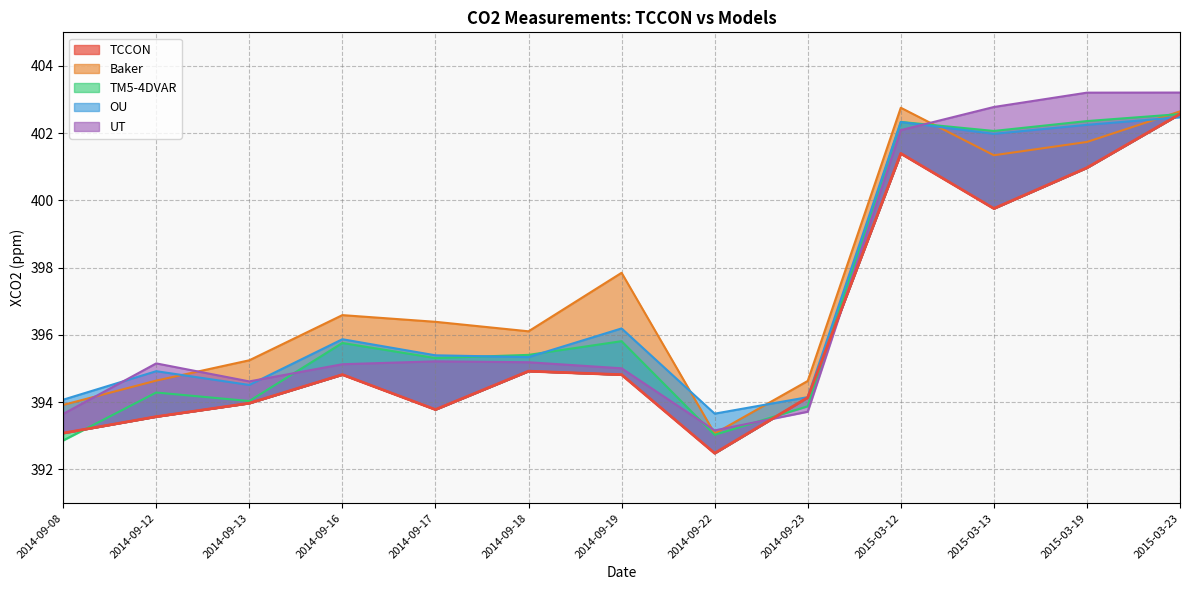

What is the label of the 3rd point from the left?

2014-09-13